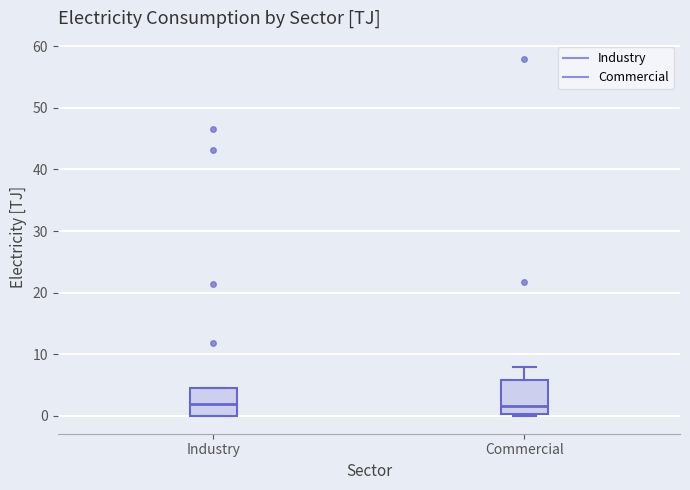

Reading left to right, read every box against the y-axis: the position of its median line, the range the box covers, and the ends of its whiskers. The values are not printed on the chart, so give them approximately, as read against the axis.

Industry: median 2, box 0 to 5, whiskers 0 to 5
Commercial: median 2, box 0 to 6, whiskers 0 to 8